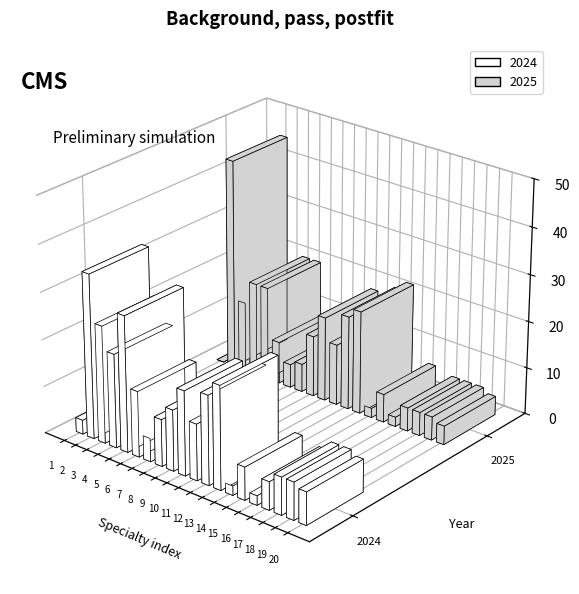

What are all the series names shown in the legend?

2024, 2025